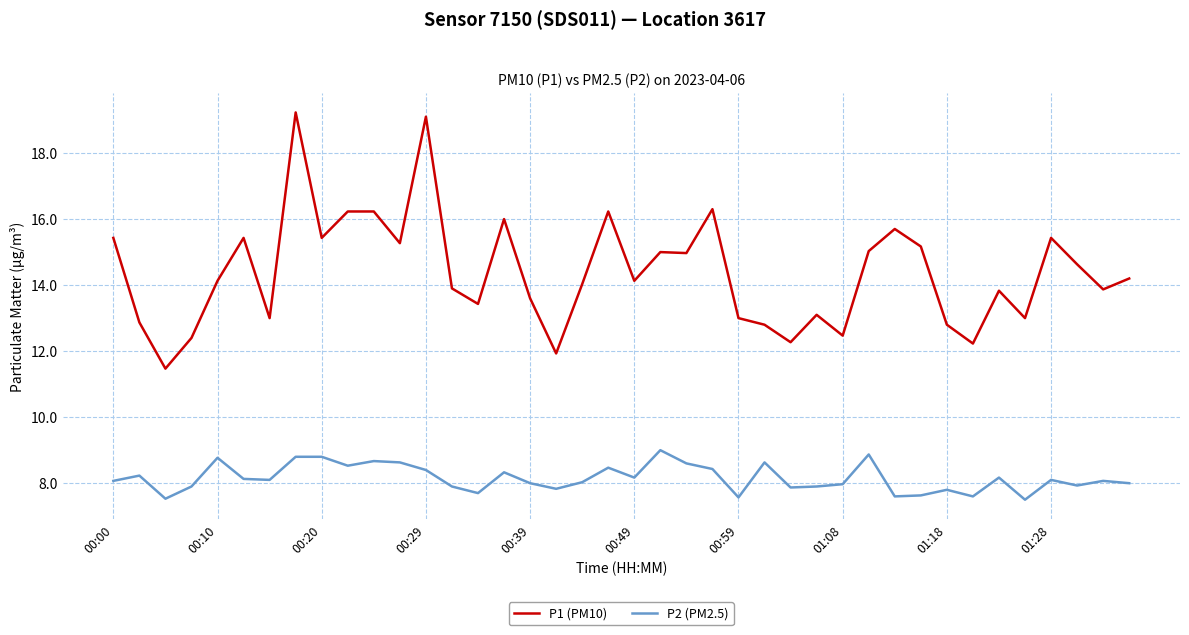

What is the lowest value of the P2 (PM2.5) series?

7.5